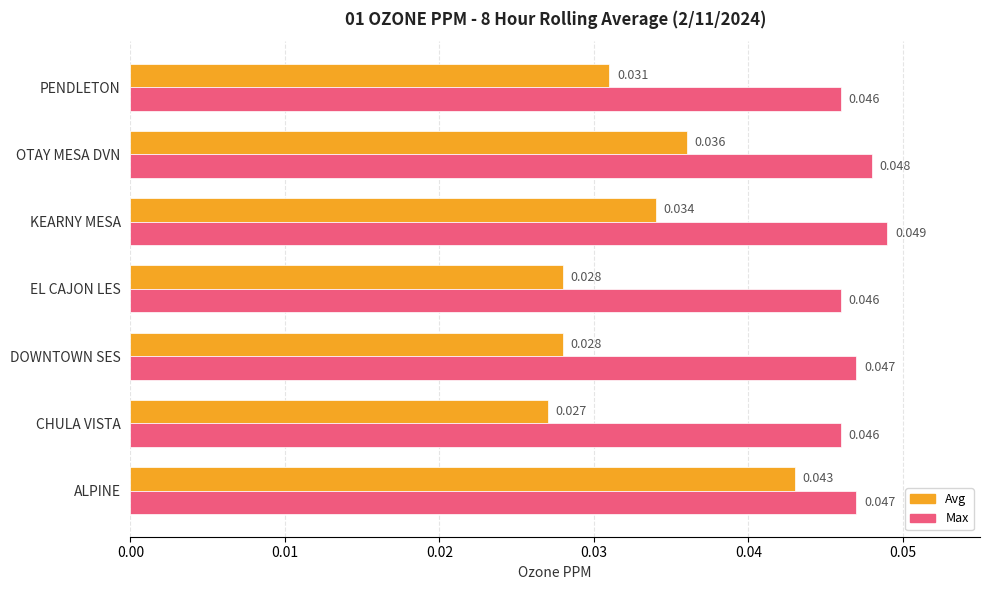

Rank the series by their maximum value, from lowest to highest.

Avg, Max